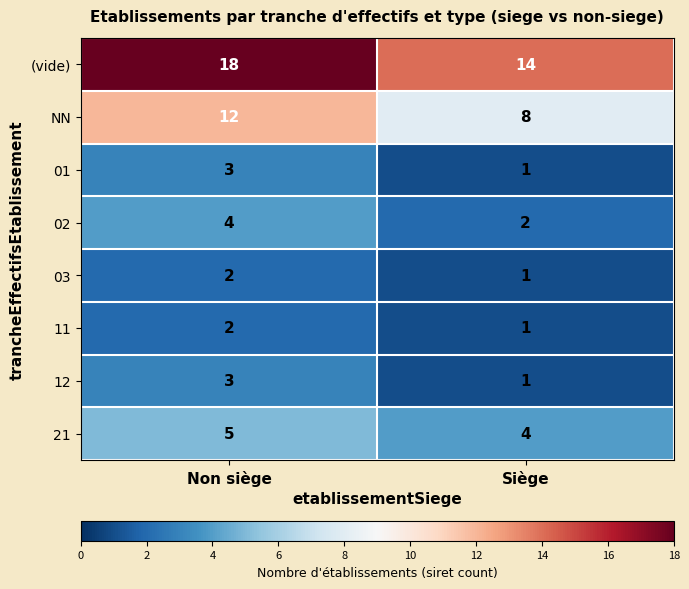

How many categories are shown in the chart?

2